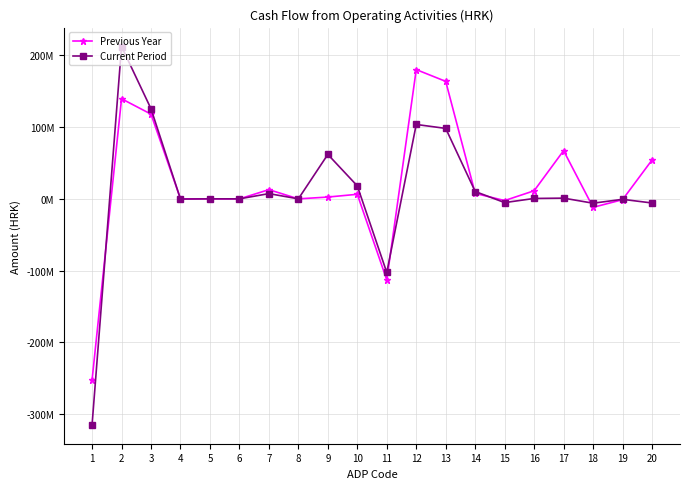

Is this an area chart (filled region under the line)?

No